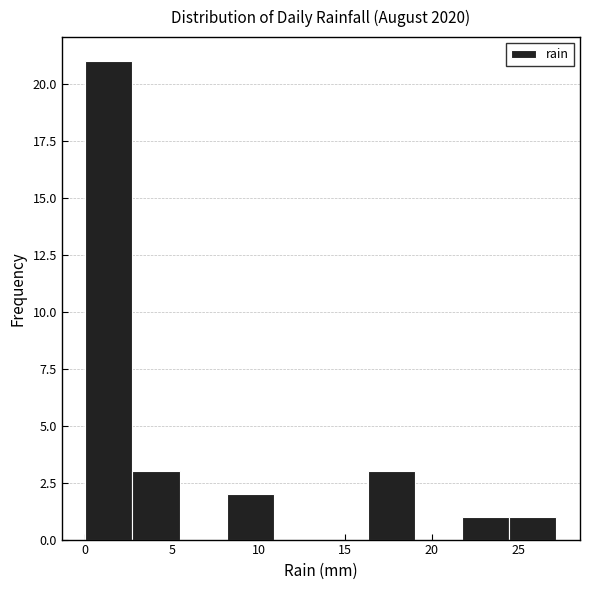

Reading left to right, transcribe this chart: for each bar, give the range it covers on the x-axis and its height. Neither the bar edges nor the heights are printed on the chart, so give them approximately, as read against the axes.

0.0 to 2.5: 21
2.5 to 5.5: 3
5.5 to 8.0: 0
8.0 to 11.0: 2
11.0 to 13.5: 0
13.5 to 16.5: 0
16.5 to 19.0: 3
19.0 to 22.0: 0
22.0 to 24.5: 1
24.5 to 27.0: 1